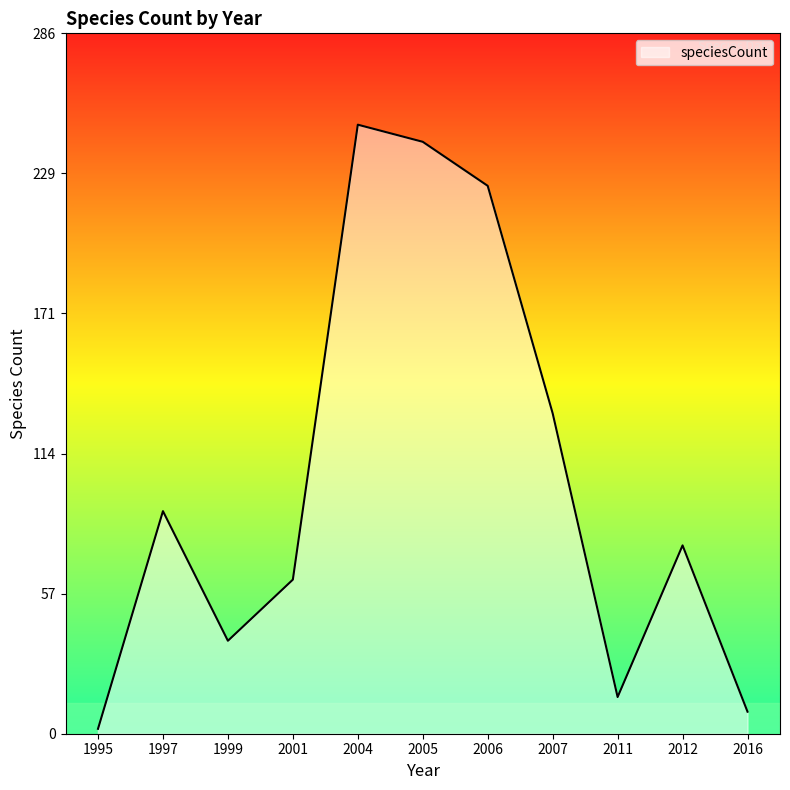

What is the approximate value at 1999, to the nearest 10?

40